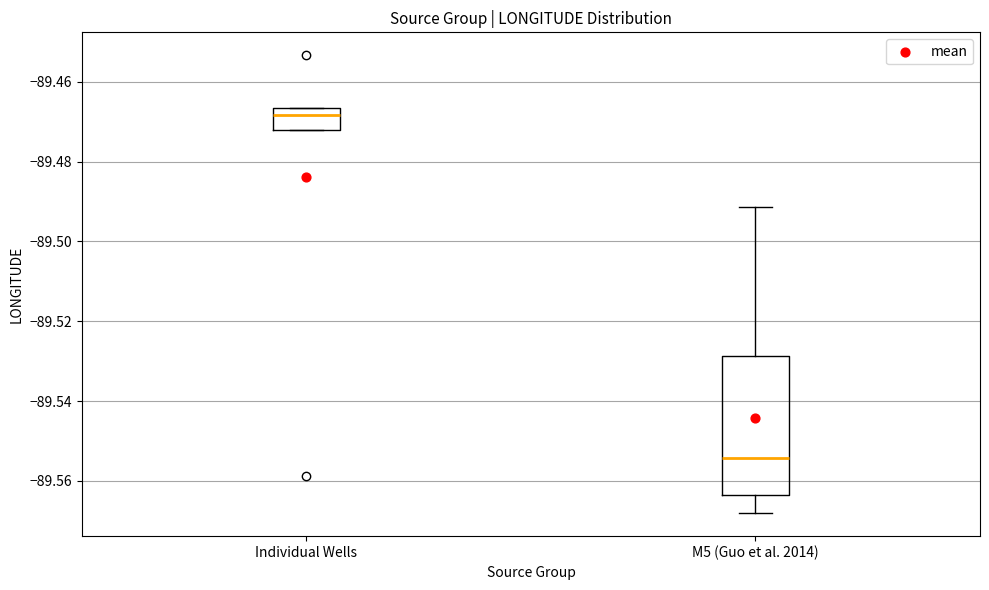

Reading left to right, read every box against the y-axis: the position of its median line, the range the box covers, and the ends of its whiskers. The values are not printed on the chart, so give them approximately, as read against the axis.

Individual Wells: median -89.468, box -89.472 to -89.466, whiskers -89.472 to -89.466
M5 (Guo et al. 2014): median -89.554, box -89.564 to -89.528, whiskers -89.568 to -89.492